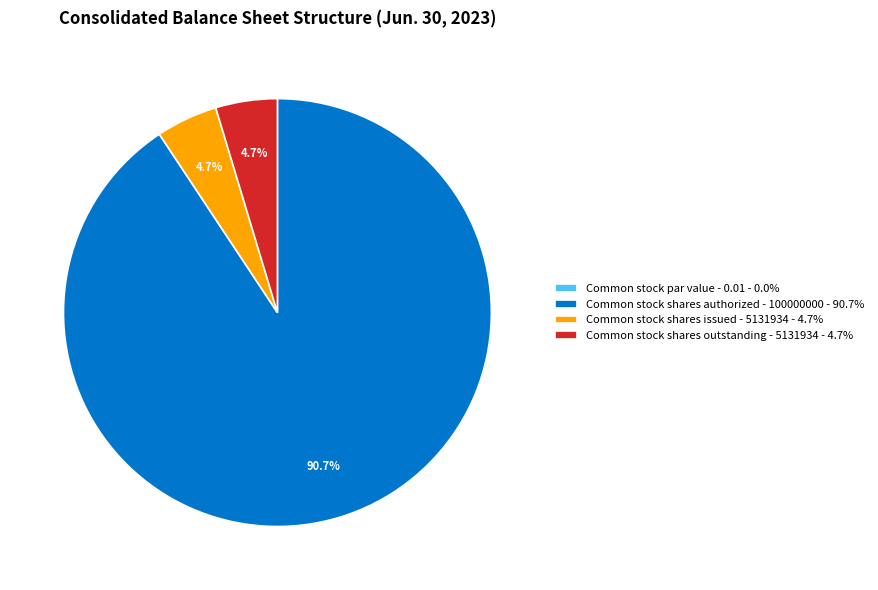

What portion of the pie excludes Common stock shares issued - 5131934?

95.3%